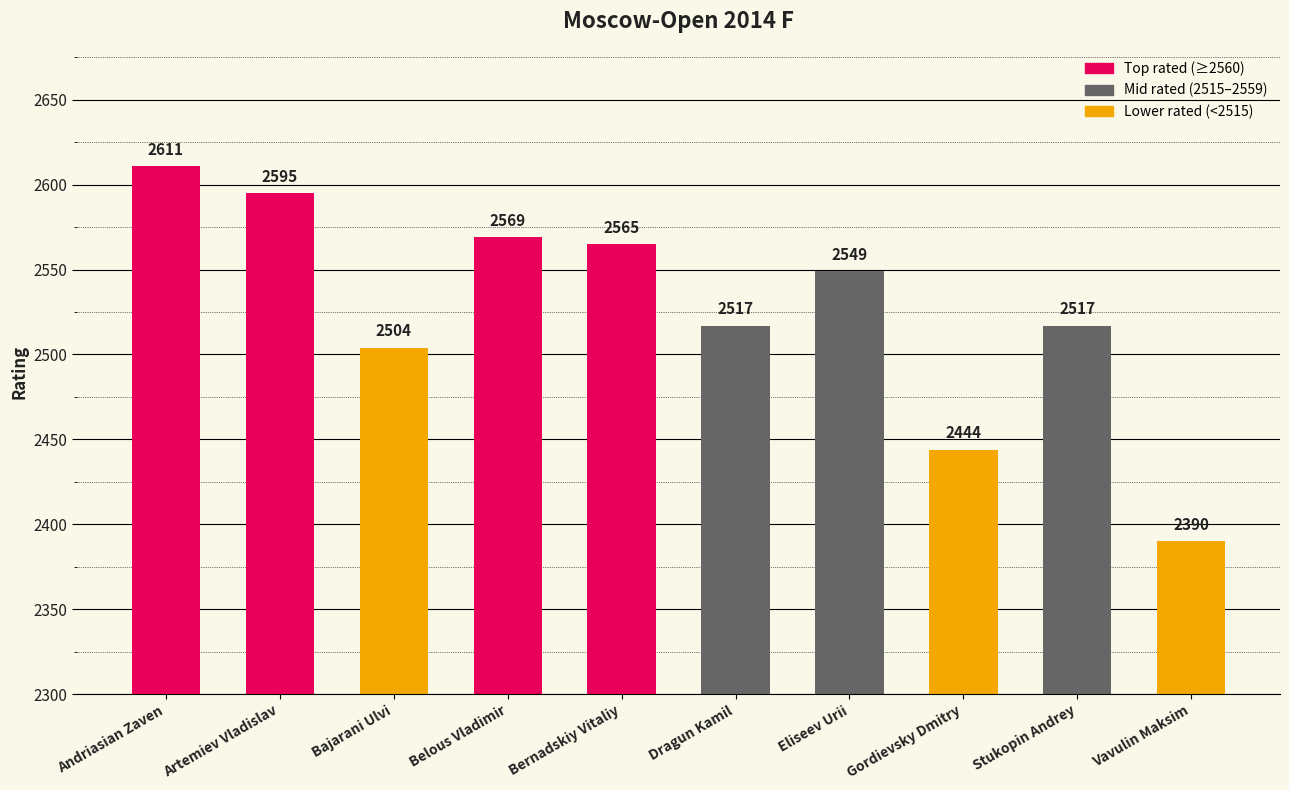

Between Bajarani Ulvi and Stukopin Andrey, which is larger?

Stukopin Andrey